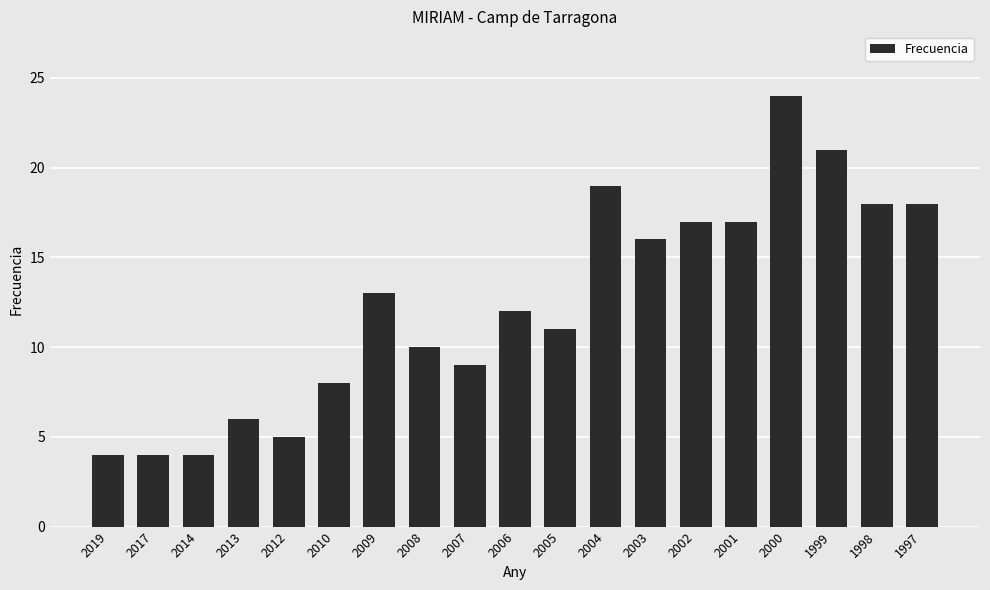

How many values are below 12?

9